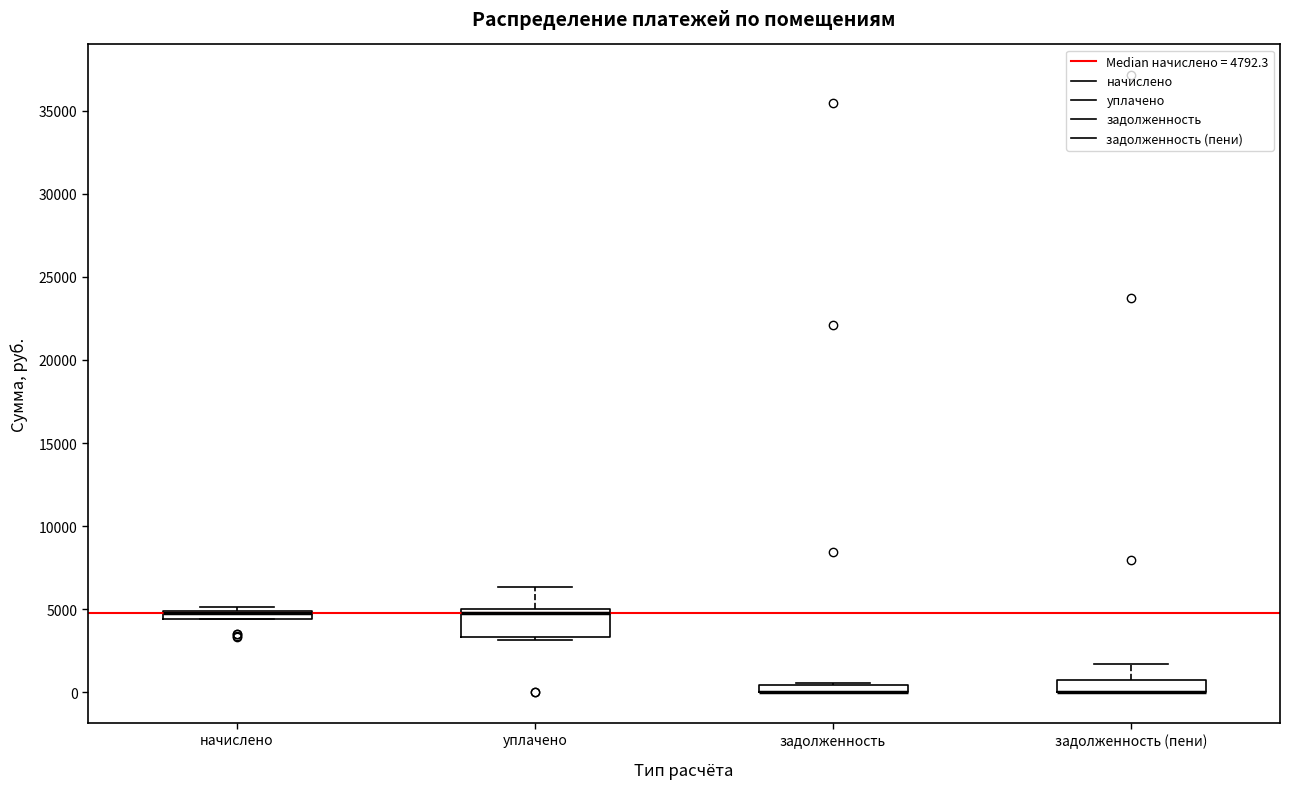

Where is the upper edge of the box for задолженность on the y-axis? The values are not printed on the chart, so give them approximately, as read against the axis.

500